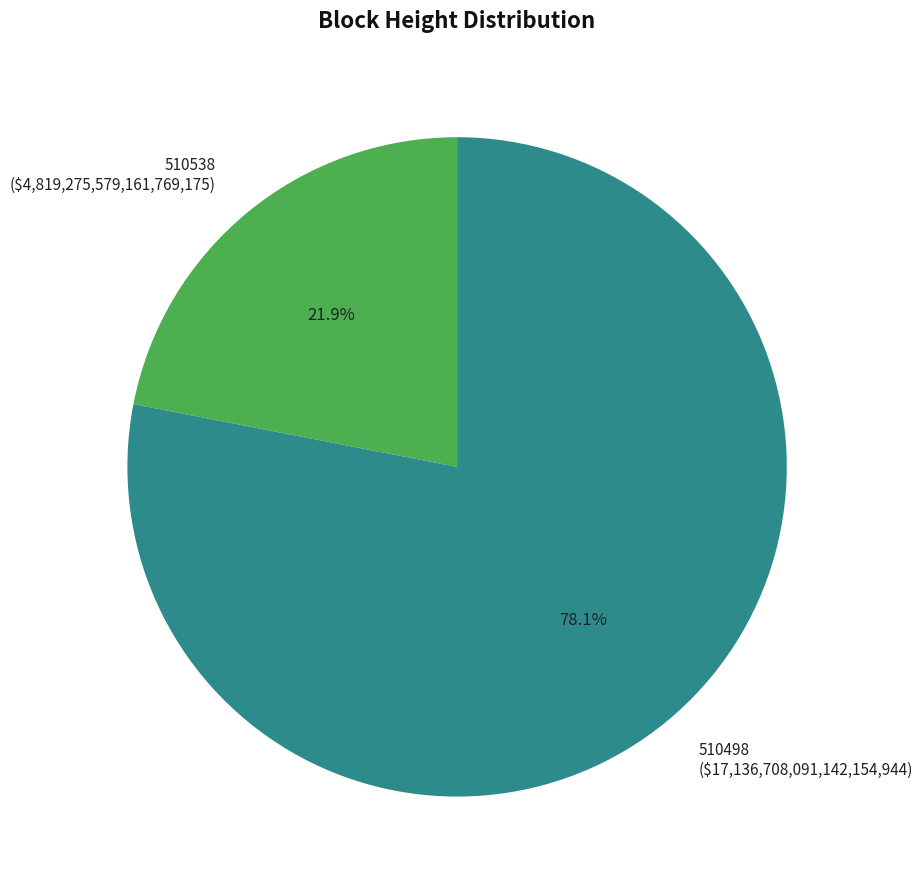

To the nearest percent, what is the difference between the largest and smallest slice percentages?

56%